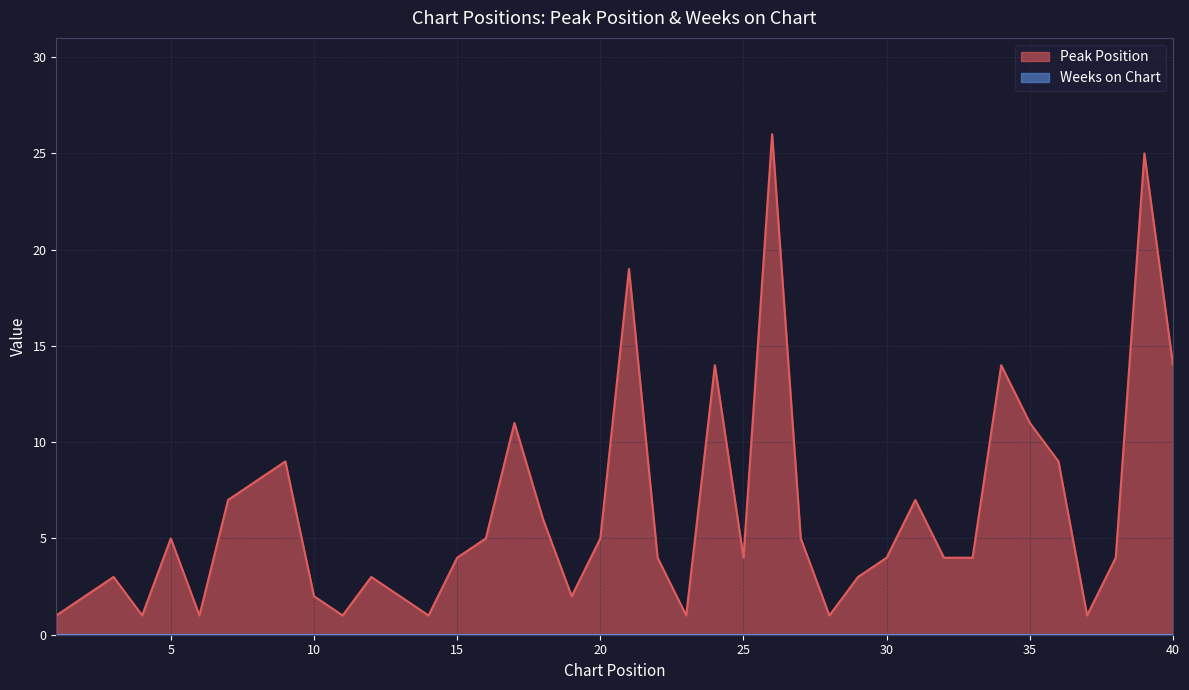

Which category has the lowest value across all series?

1